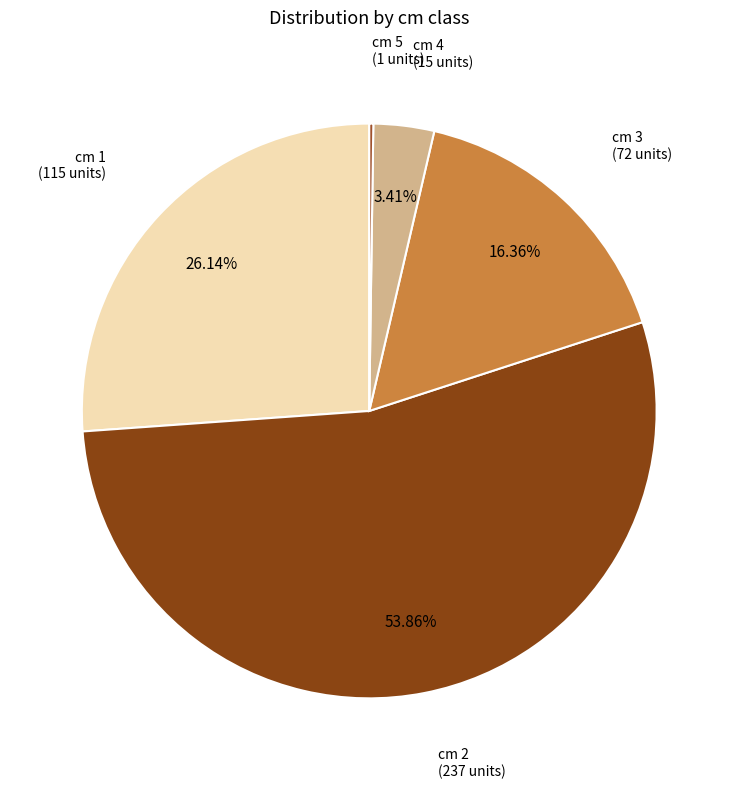

Do cm 3 (72 units) and cm 2 (237 units) together represent more than half of the pie?

Yes